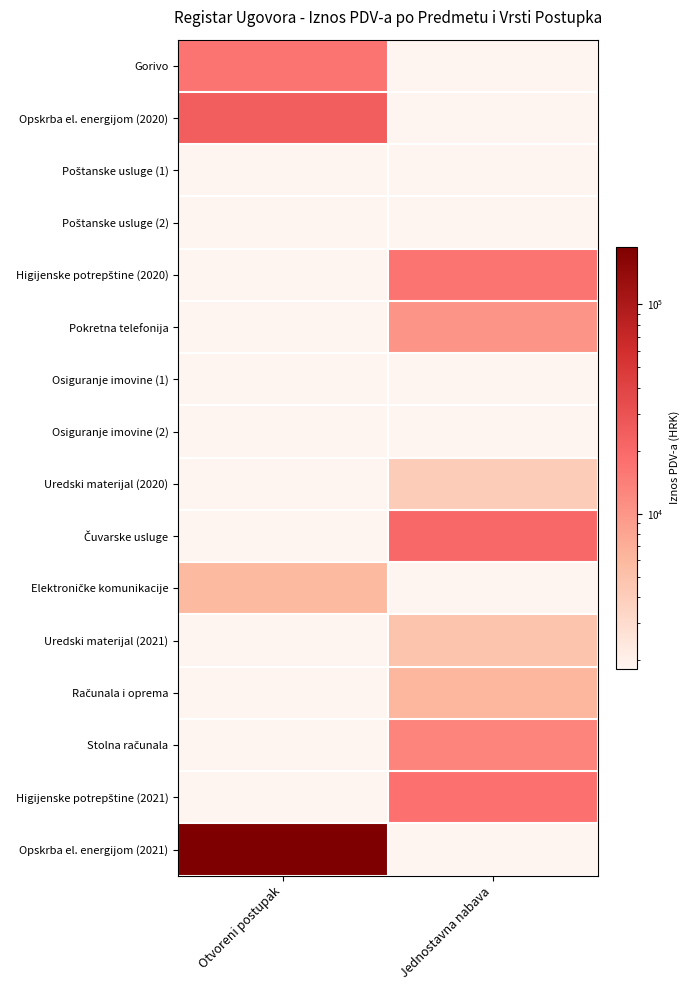

What is the maximum value for Gorivo?

16535.0